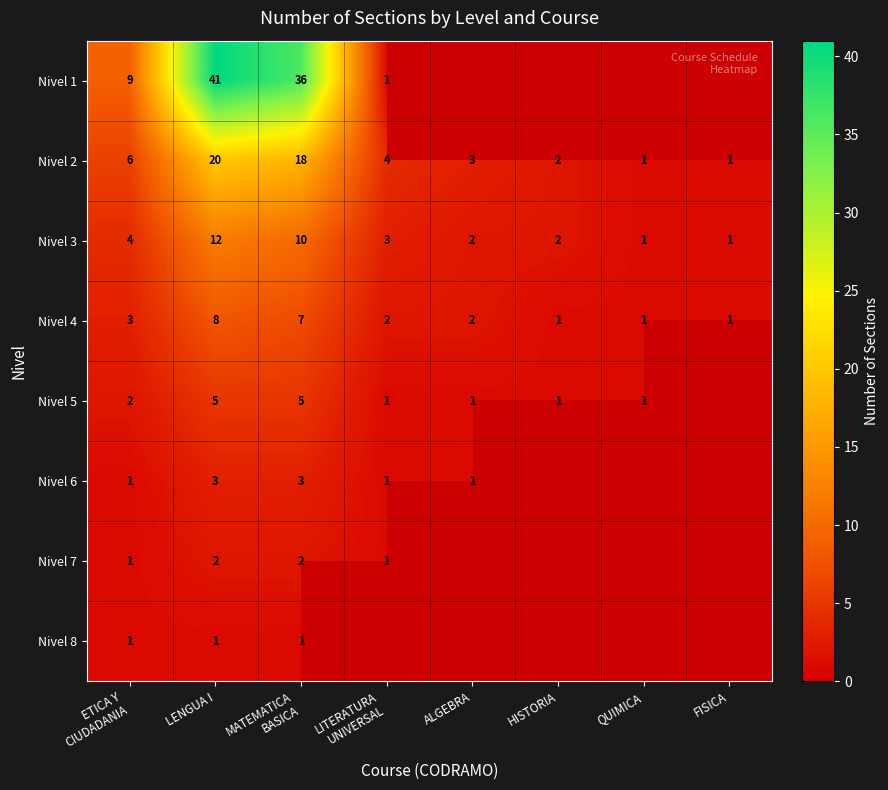

Count the Nivel 4 values in the range 1 to 7.

7